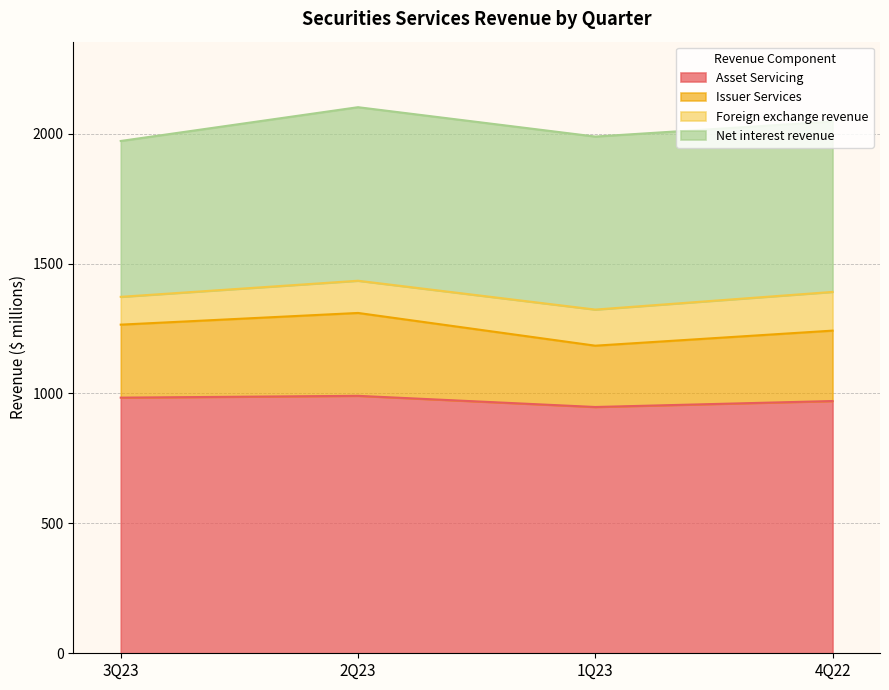

The value of Issuer Services at 1Q23 is 1184. True or false?

True